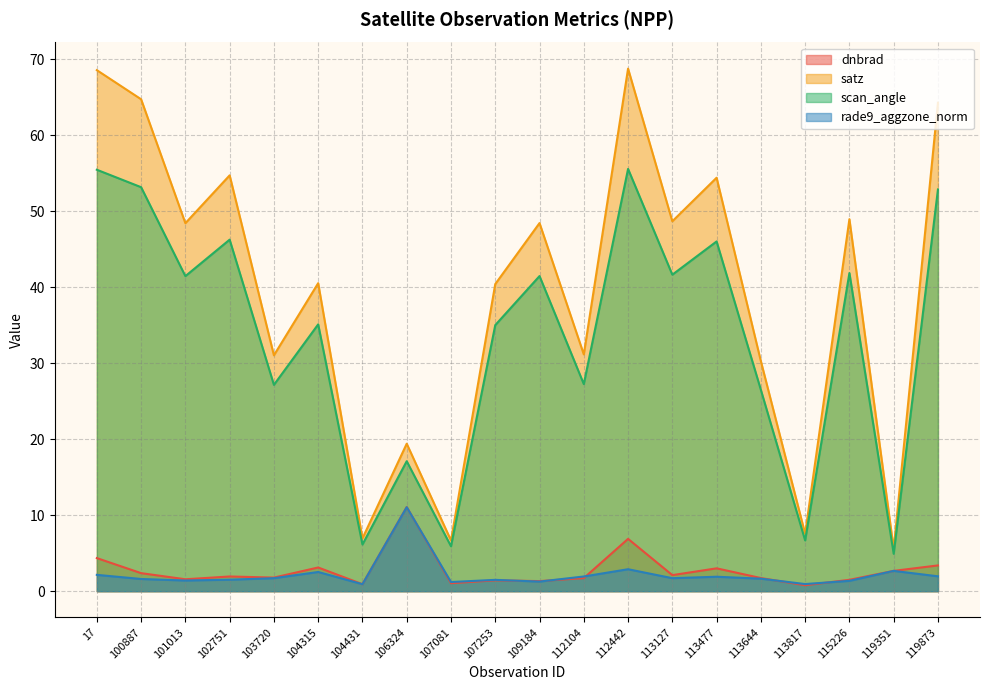

Reading left to right, extract all data points from this chart.

dnbrad: 17=4.4	100887=2.4	101013=1.6	102751=1.9	103720=1.8	104315=3.1	104431=0.9	106324=11.1	107081=1.0	107253=1.4	109184=1.3	112104=1.7	112442=6.9	113127=2.1	113477=3.0	113644=1.7	113817=0.8	115226=1.5	119351=2.7	119873=3.4
satz: 17=68.6	100887=64.8	101013=48.4	102751=54.7	103720=31.0	104315=40.5	104431=6.9	106324=19.4	107081=6.7	107253=40.4	109184=48.5	112104=31.2	112442=68.8	113127=48.7	113477=54.4	113644=30.3	113817=7.6	115226=49.0	119351=5.6	119873=64.3
scan_angle: 17=55.5	100887=53.2	101013=41.5	102751=46.3	103720=27.2	104315=35.1	104431=6.1	106324=17.1	107081=5.9	107253=35.0	109184=41.5	112104=27.3	112442=55.6	113127=41.7	113477=46.0	113644=26.5	113817=6.7	115226=41.9	119351=4.9	119873=52.9
rade9_aggzone_norm: 17=2.1	100887=1.6	101013=1.4	102751=1.5	103720=1.7	104315=2.5	104431=0.9	106324=11.1	107081=1.2	107253=1.5	109184=1.3	112104=1.9	112442=2.9	113127=1.7	113477=1.9	113644=1.6	113817=0.9	115226=1.4	119351=2.7	119873=2.0